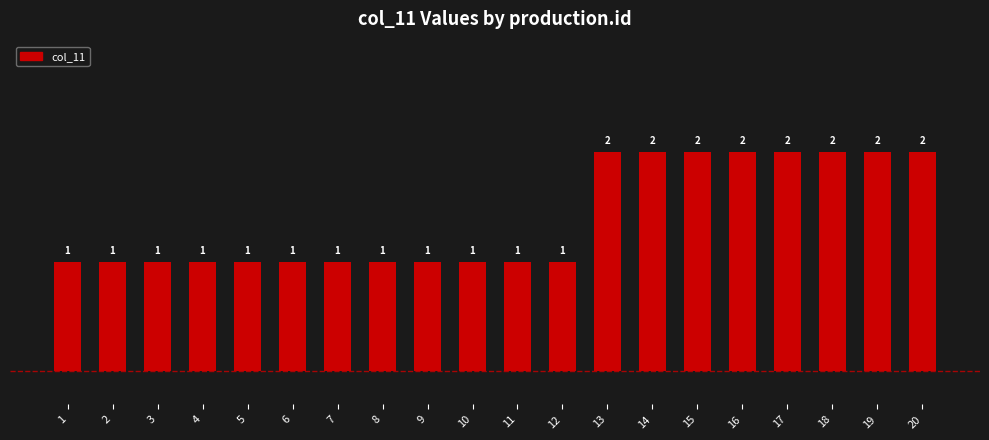

True or false: the data shows 2 at 13.

True